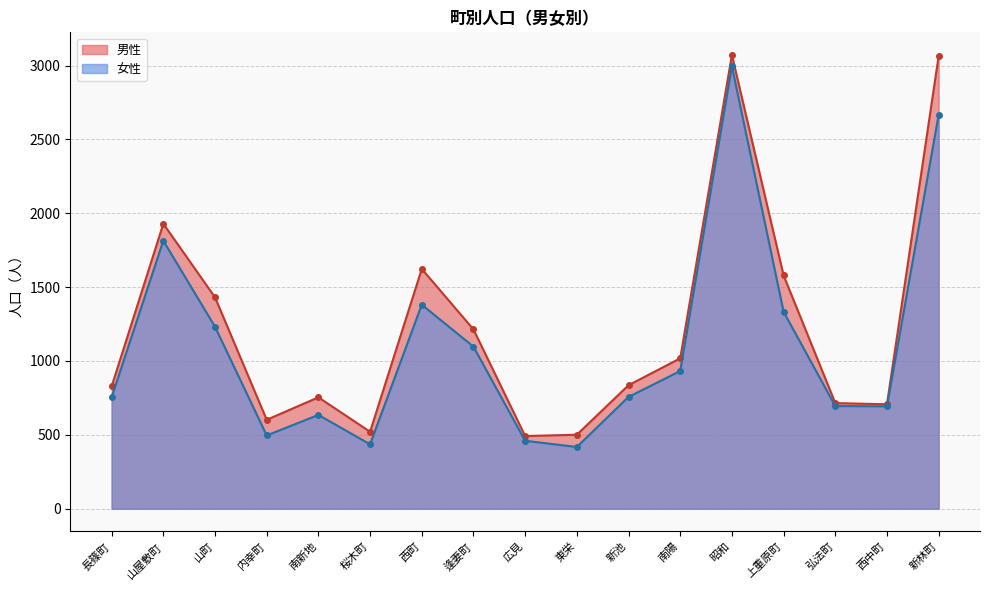

True or false: 男性 has more than 2 points higher than both neighbors.

True